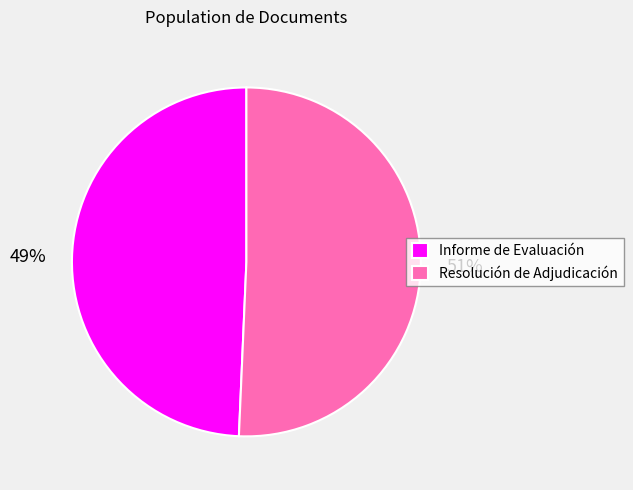

The Informe de Evaluación slice represents 49% of the pie. True or false?

True